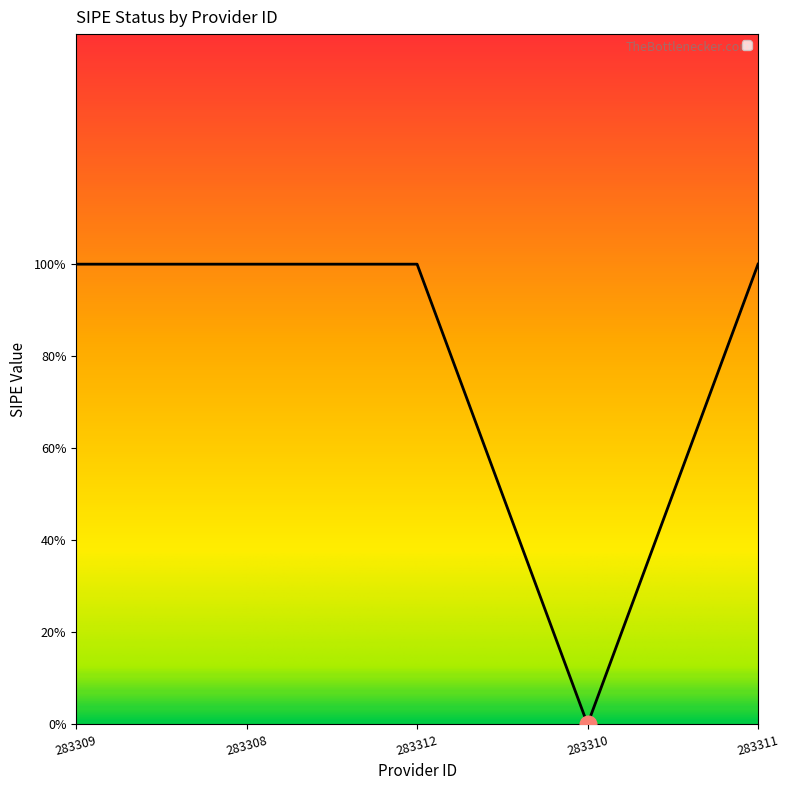

Is this an area chart (filled region under the line)?

Yes